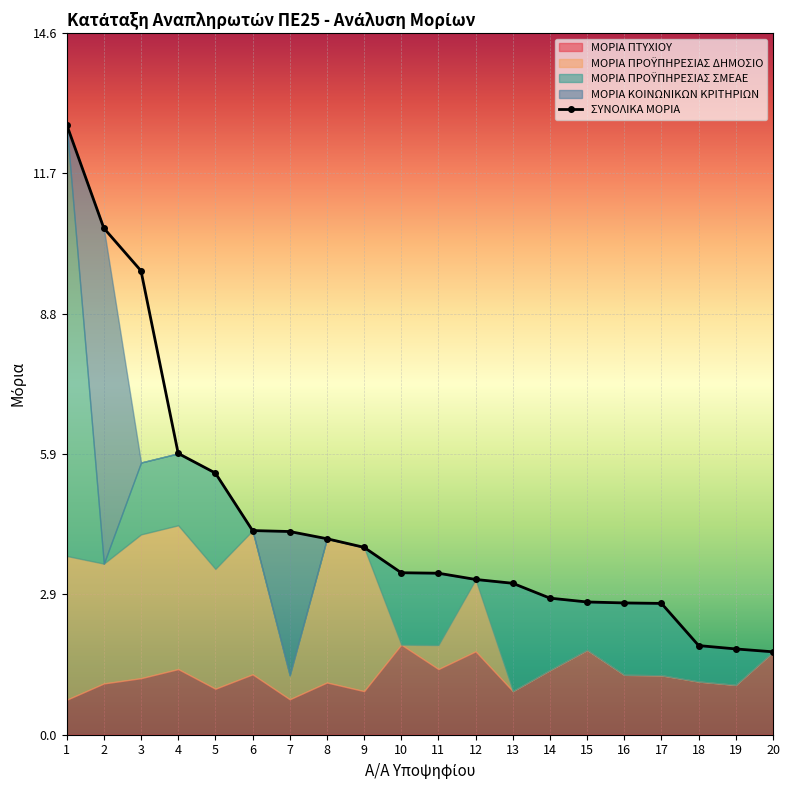

The chart shows a value of 5.5 at 5. True or false?

True